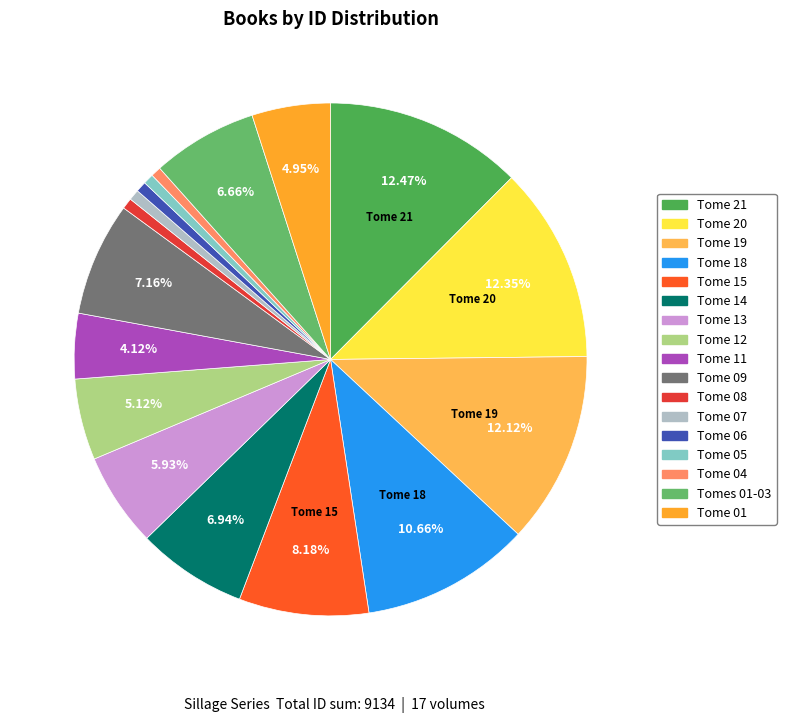

To the nearest percent, what is the difference between the Tome 05 and Tomes 01-03 slice percentages?

6%